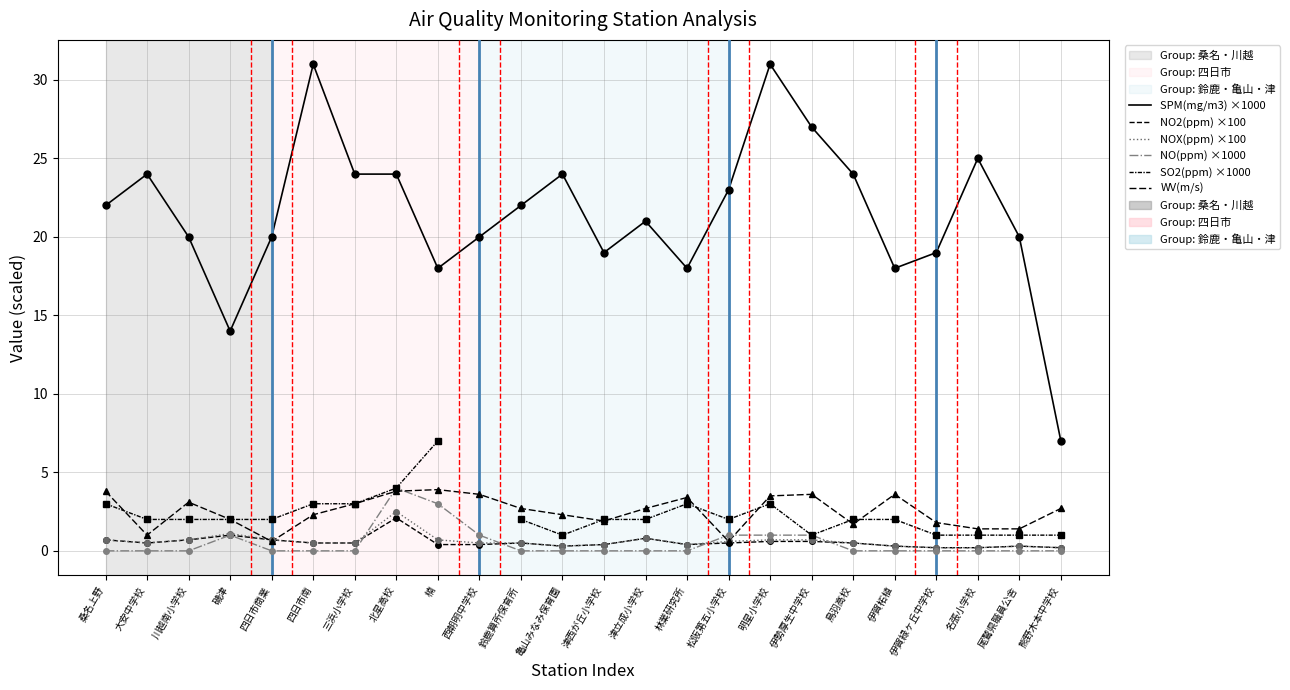

Count the number of data series in this chart.

6